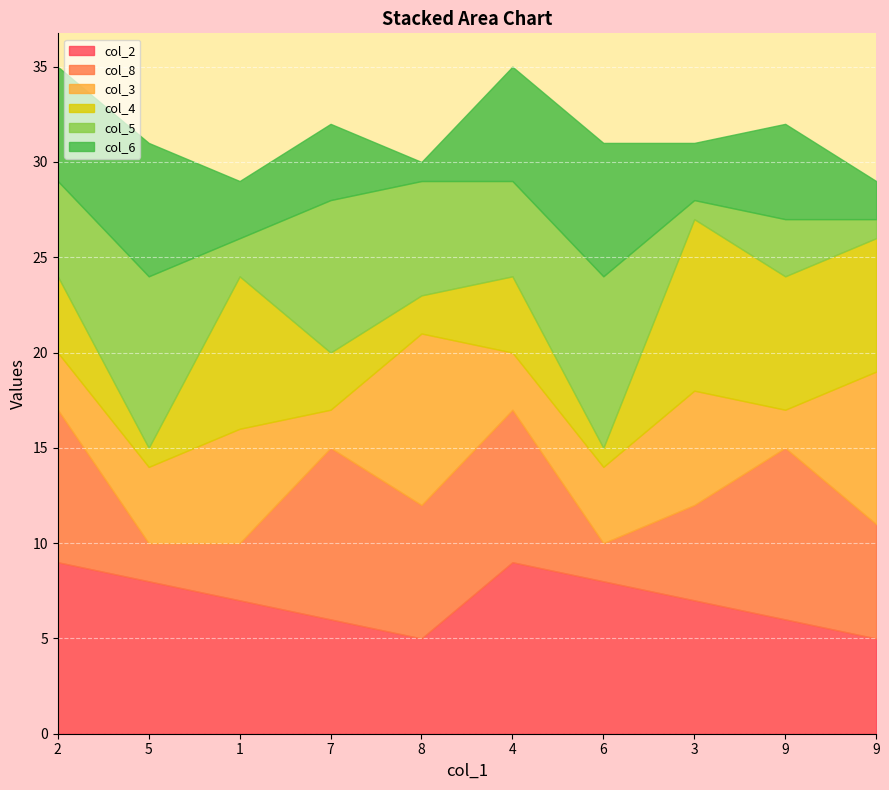

How many times do col_2 and col_8 cross each other?

3